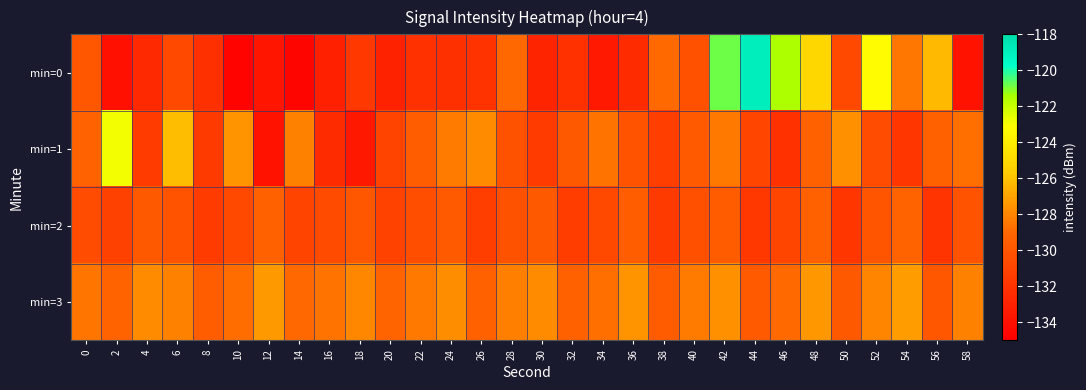

What is the minimum value shown in the chart?

-134.8